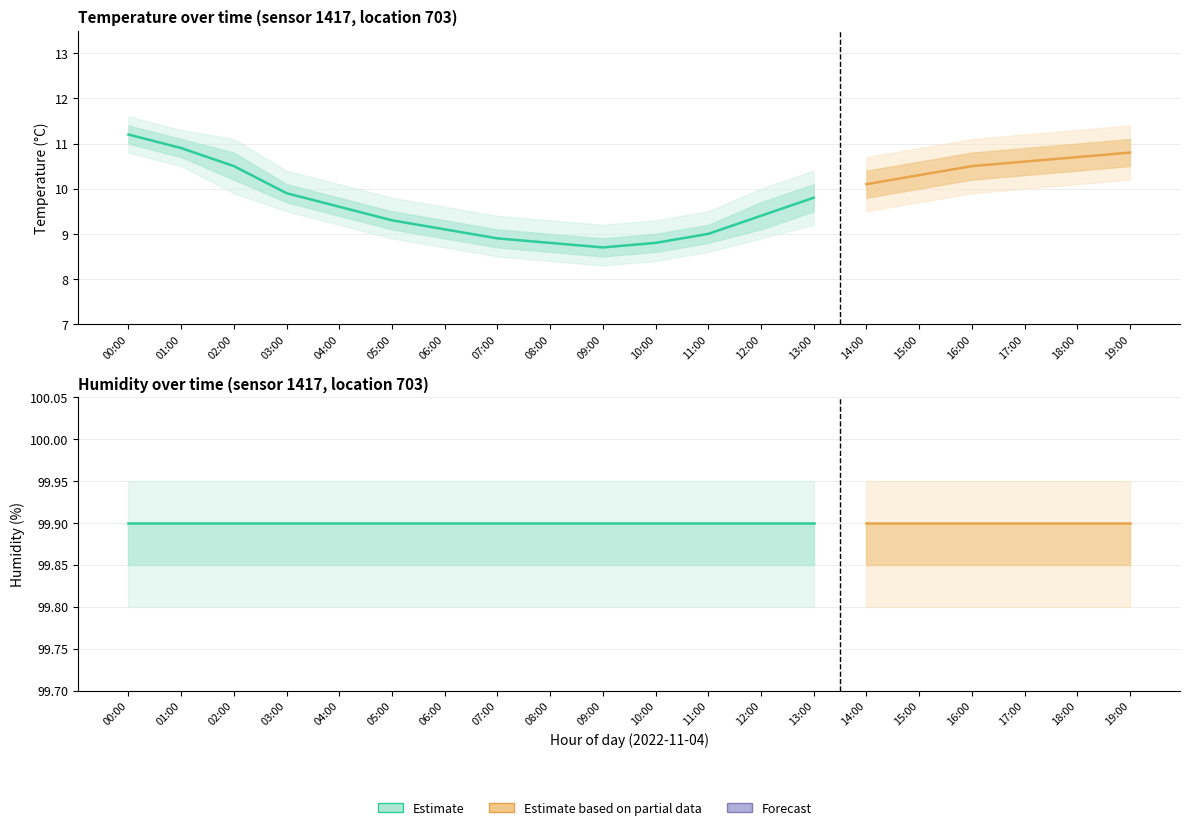

Count the number of categories in the chart.

20